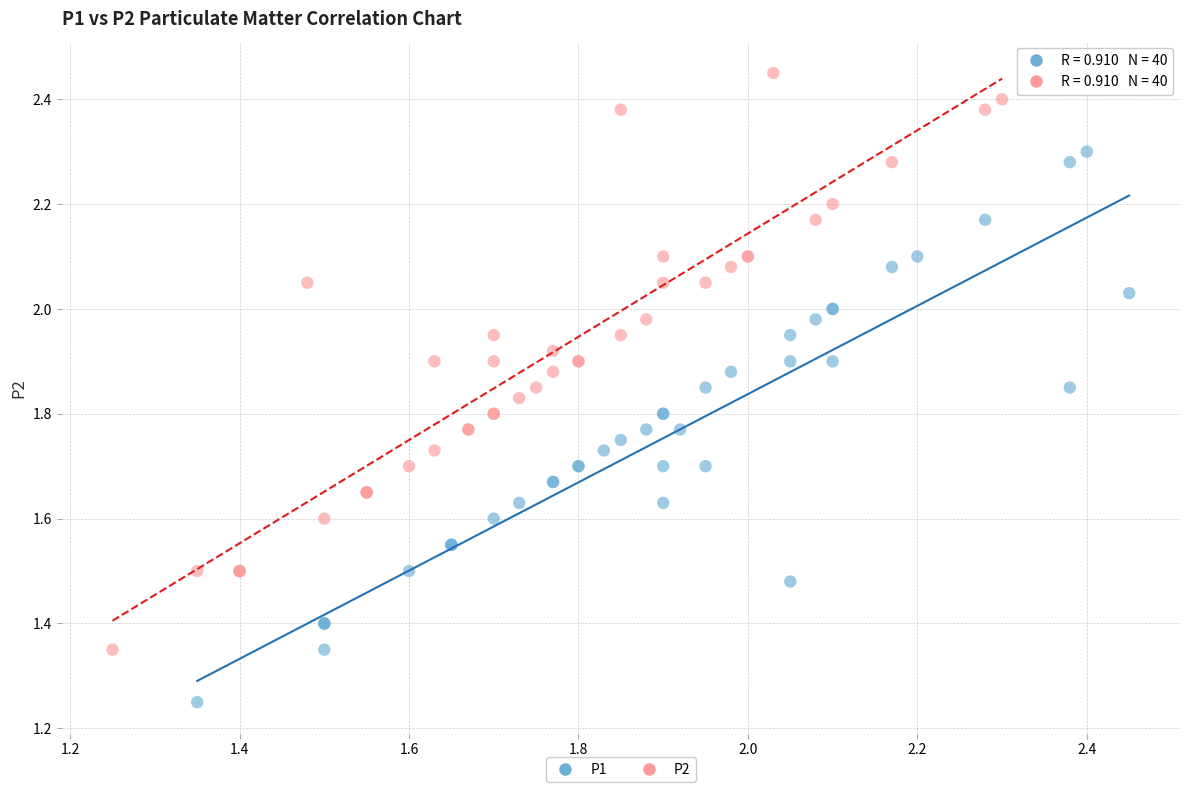

Which series reaches the maximum Y coordinate?

P2